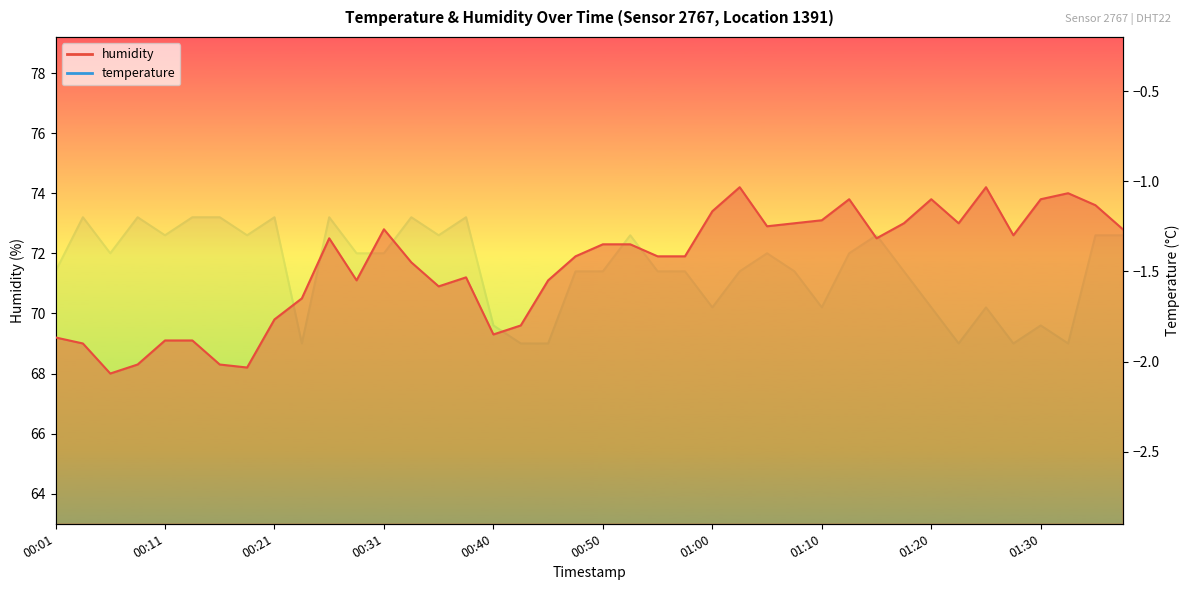

Does the chart have visible grid lines?

No